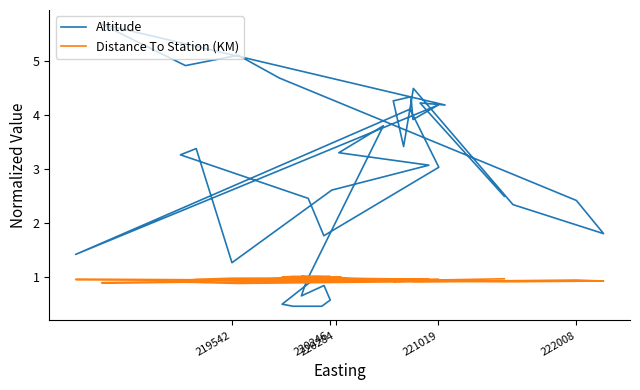

What is the sum of all Altitude values?

105.5